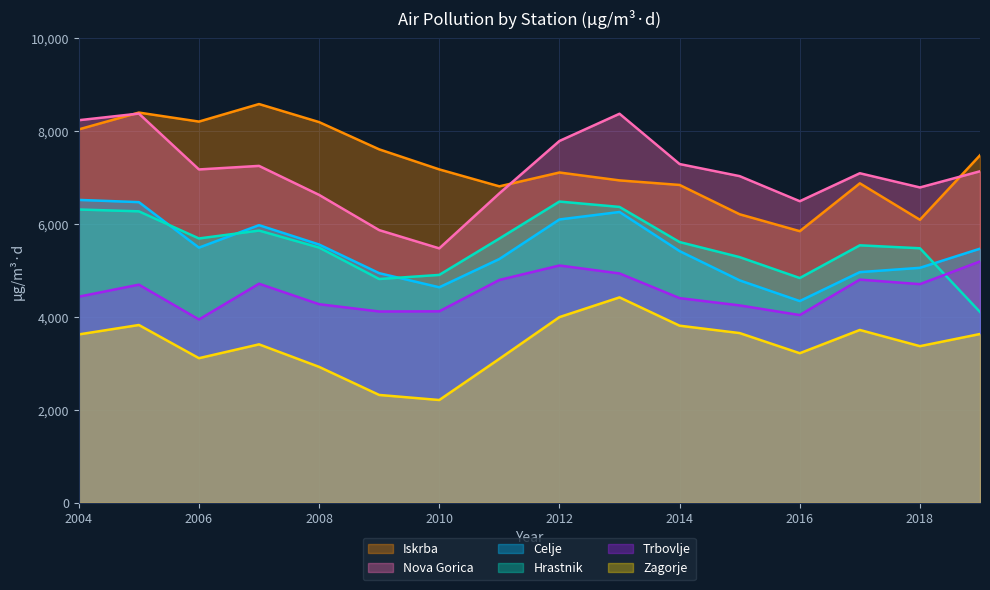

What are all the series names shown in the legend?

Iskrba, Nova Gorica, Celje, Hrastnik, Trbovlje, Zagorje